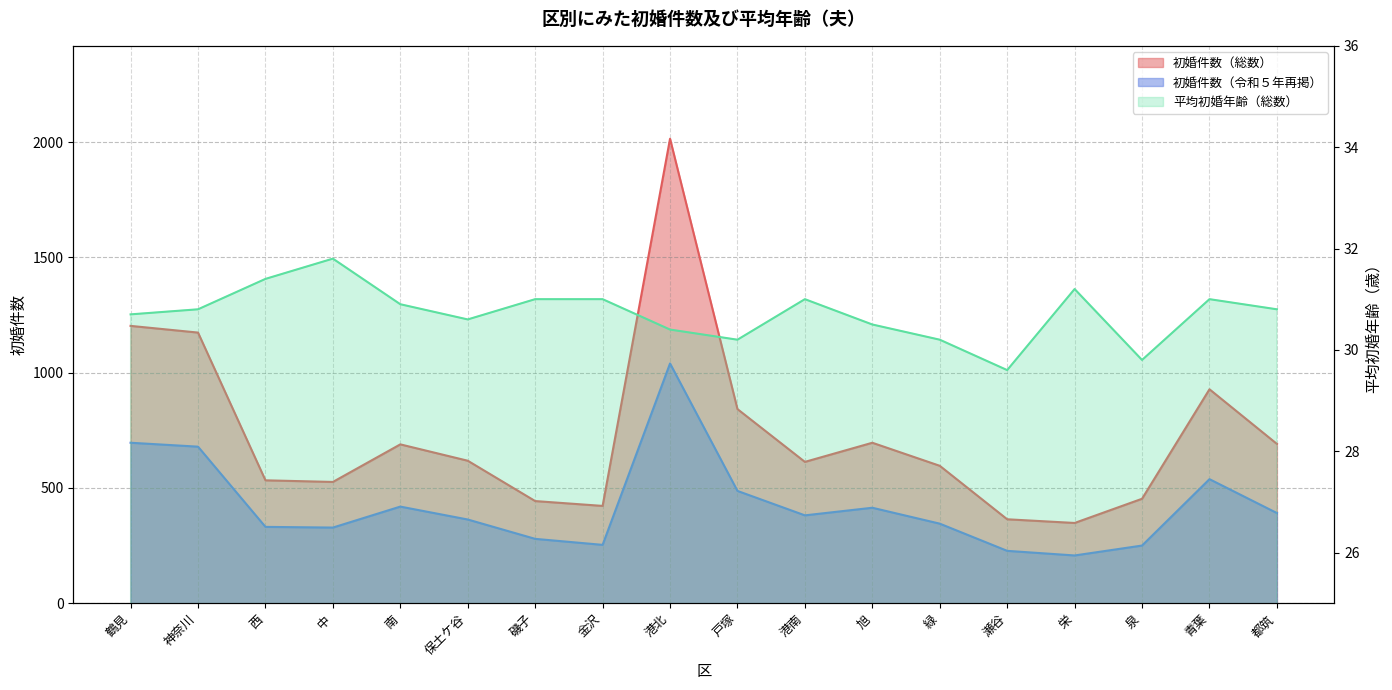

Reading right to left, extract all data points from this chart.

都筑=30.8	青葉=31.0	泉=29.8	栄=31.2	瀬谷=29.6	緑=30.2	旭=30.5	港南=31.0	戸塚=30.2	港北=30.4	金沢=31.0	磯子=31.0	保土ケ谷=30.6	南=30.9	中=31.8	西=31.4	神奈川=30.8	鶴見=30.7